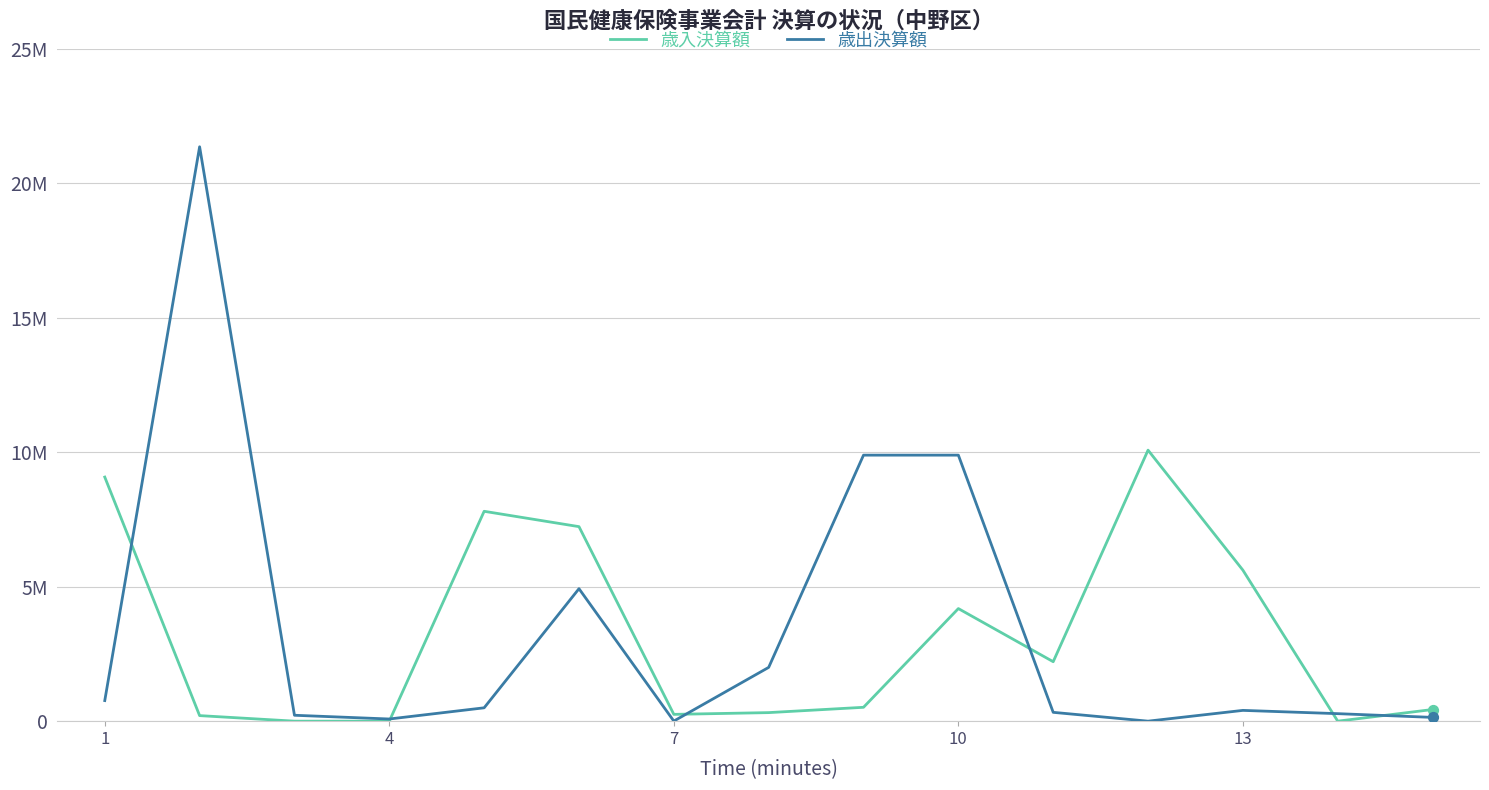

What are all the series names shown in the legend?

歳入決算額, 歳出決算額